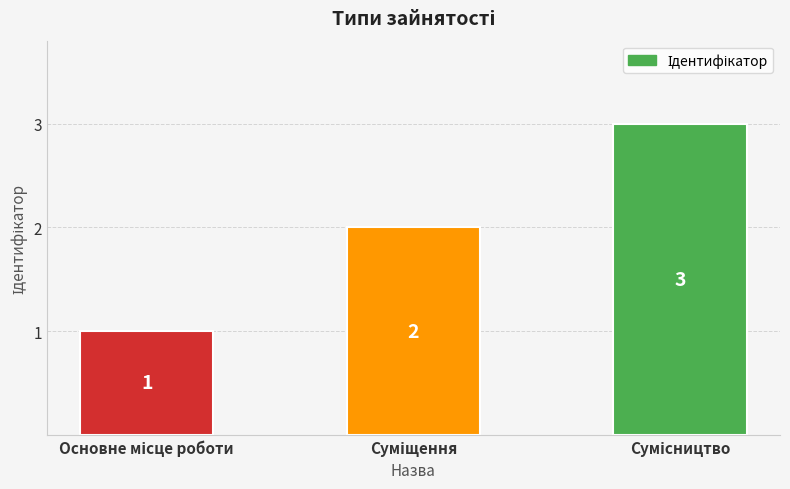

What is the maximum value shown in the chart?

3